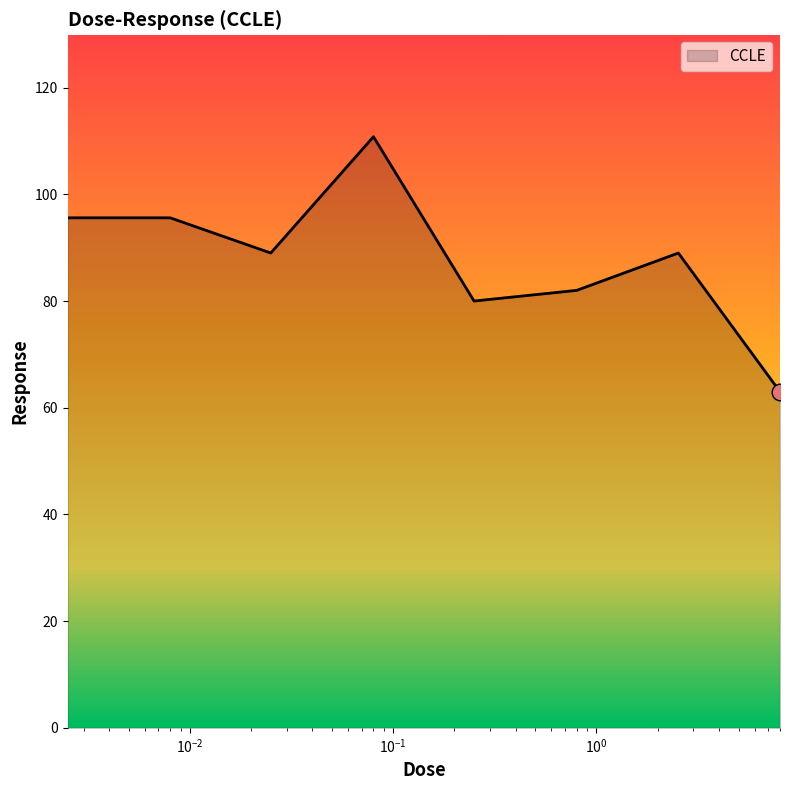

True or false: there are more than 0 points higher than both neighbors.

True